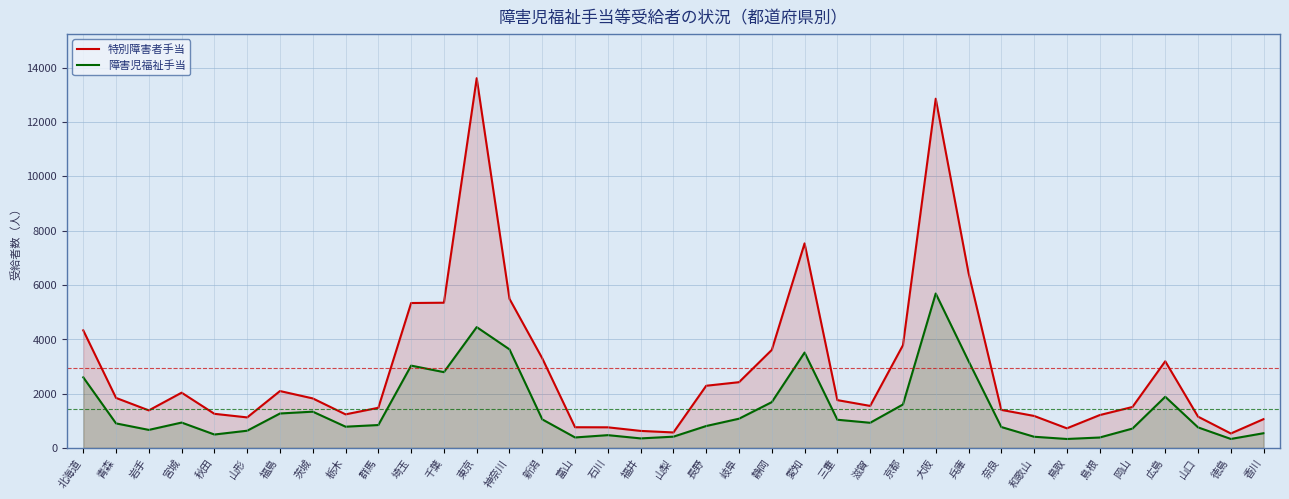

True or false: 特別障害者手当 and 障害児福祉手当 cross at least once.

False